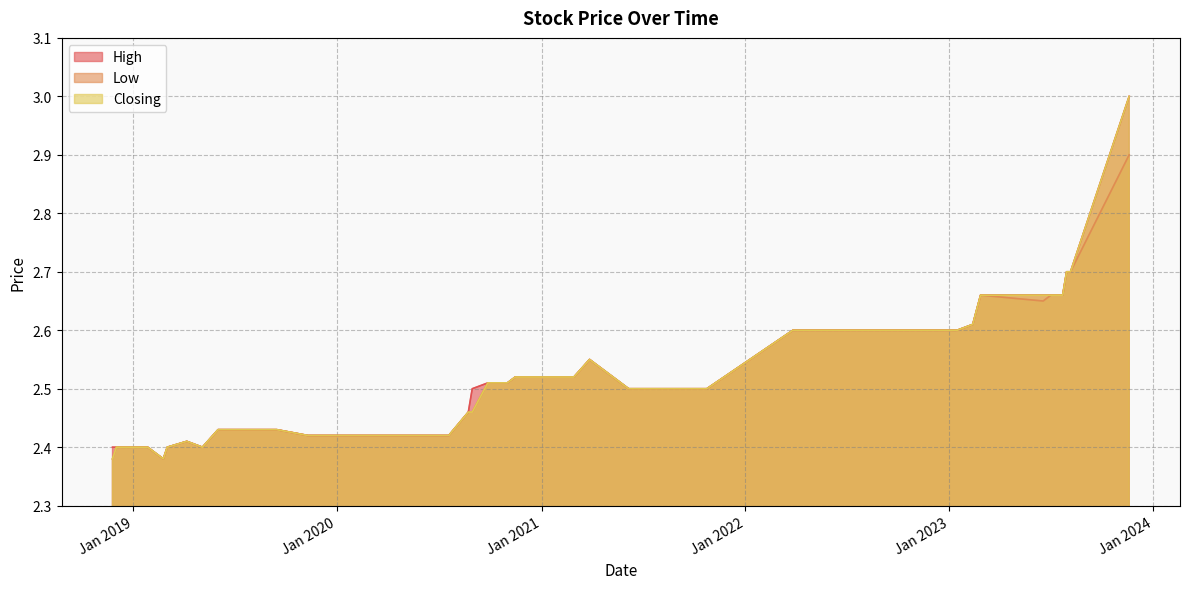

What is the maximum value for High?

3.0